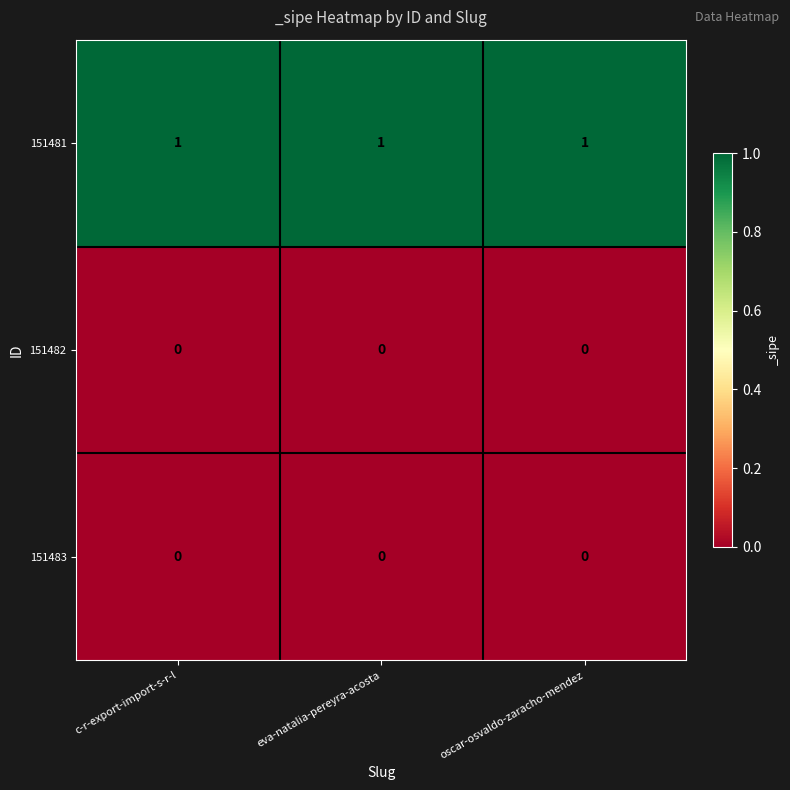

Which series has the largest total across all categories?

151481